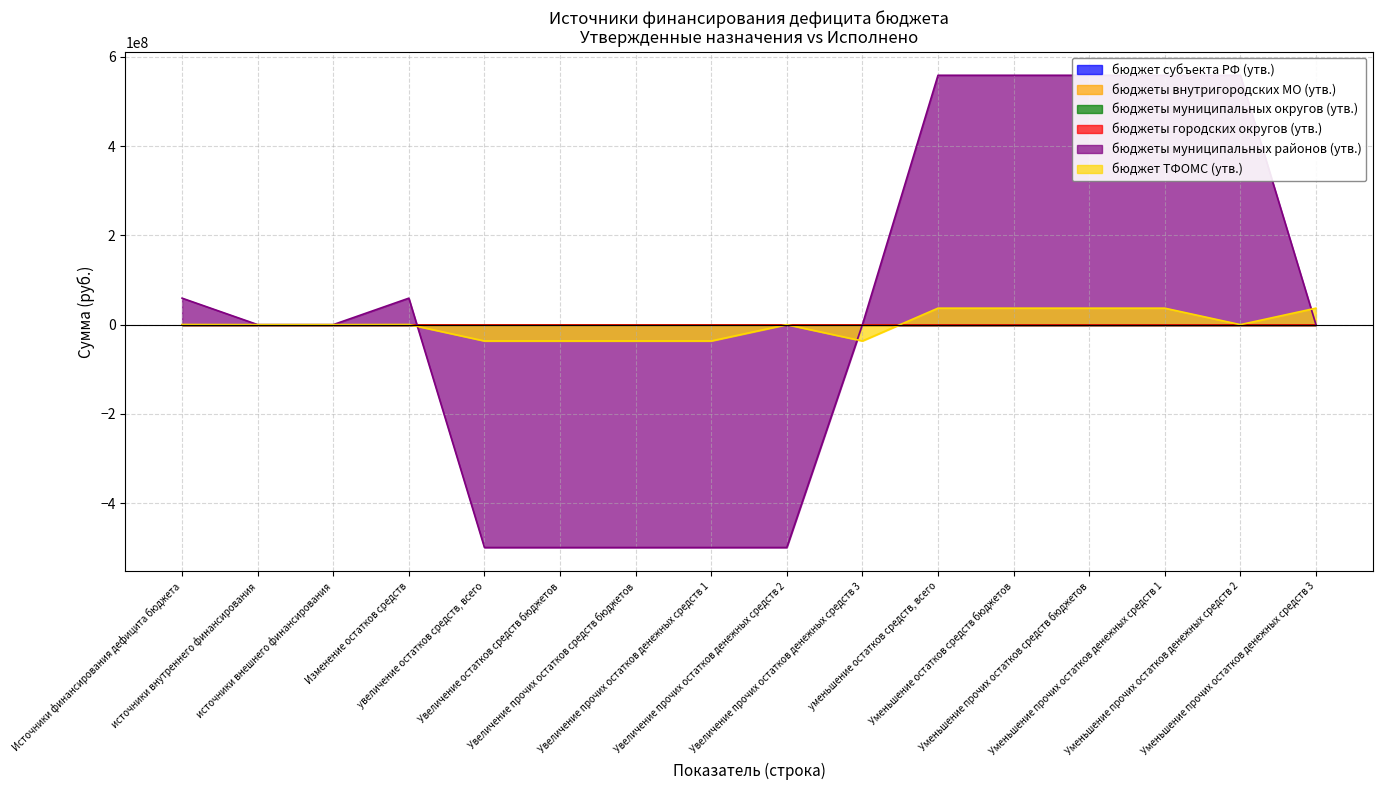

What is the label of the 7th point from the right?

Увеличение прочих остатков денежных средств 3